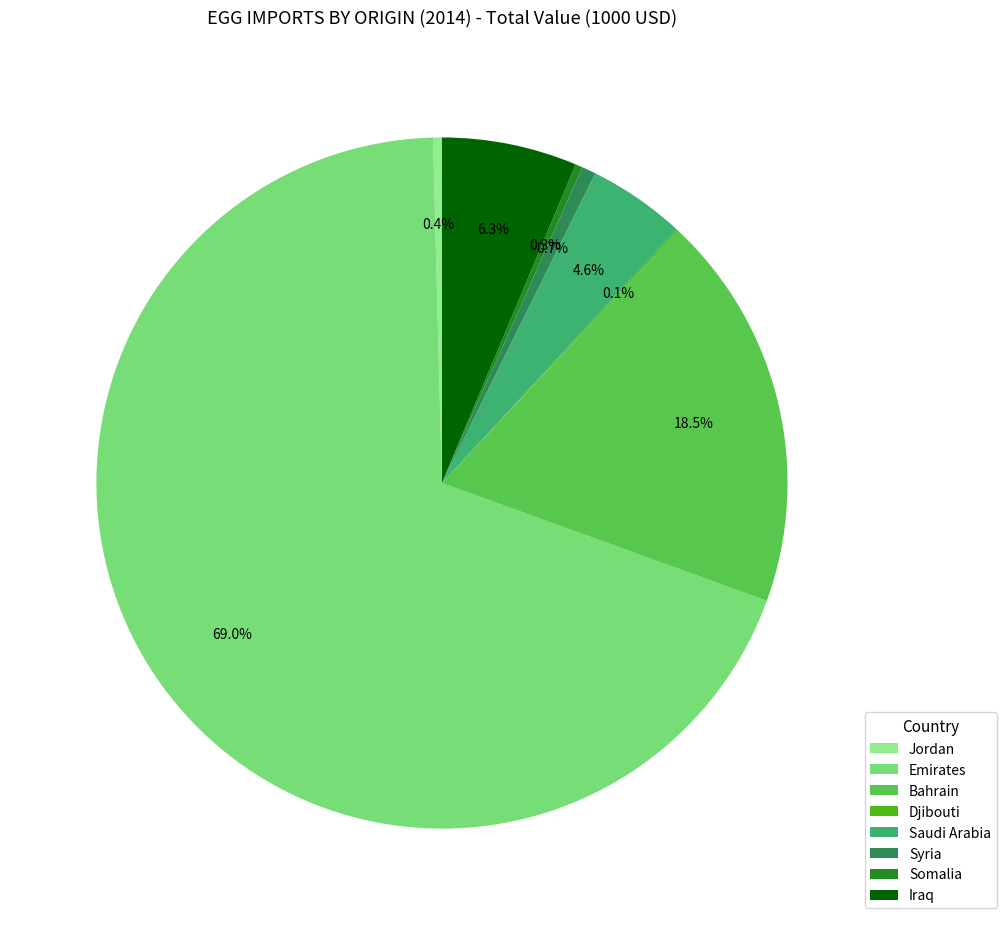

What percentage is the Emirates slice, to the nearest percent?

69%